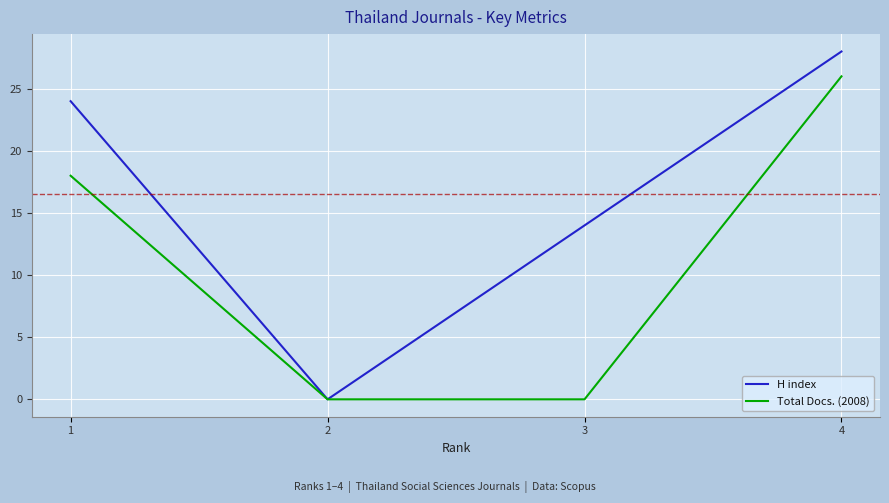

What is the greatest value displayed?

28